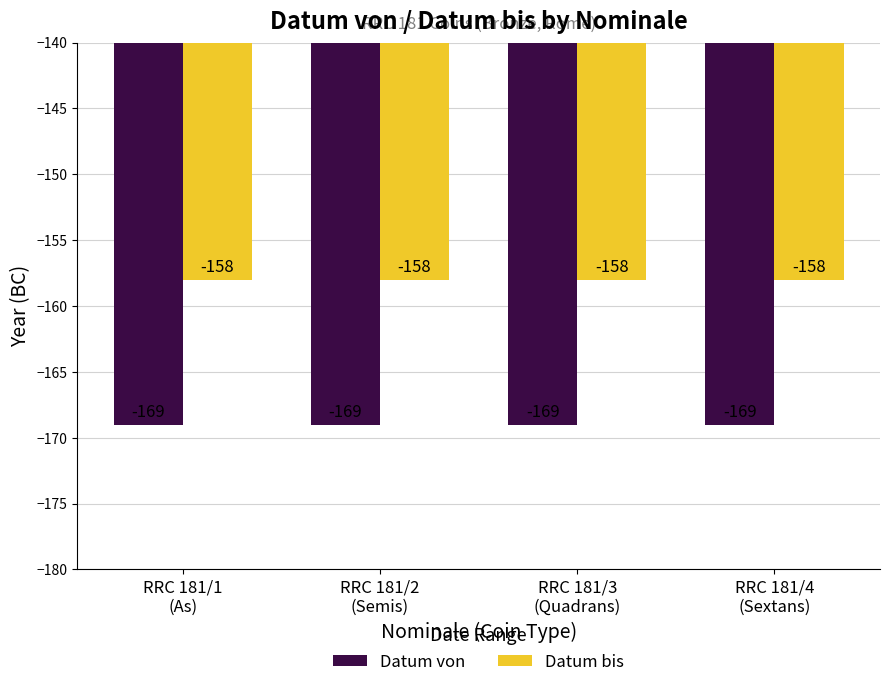

Which series has the largest total across all categories?

Datum bis